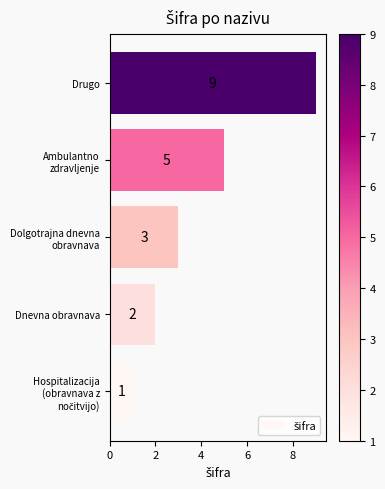

What is the average value?

4